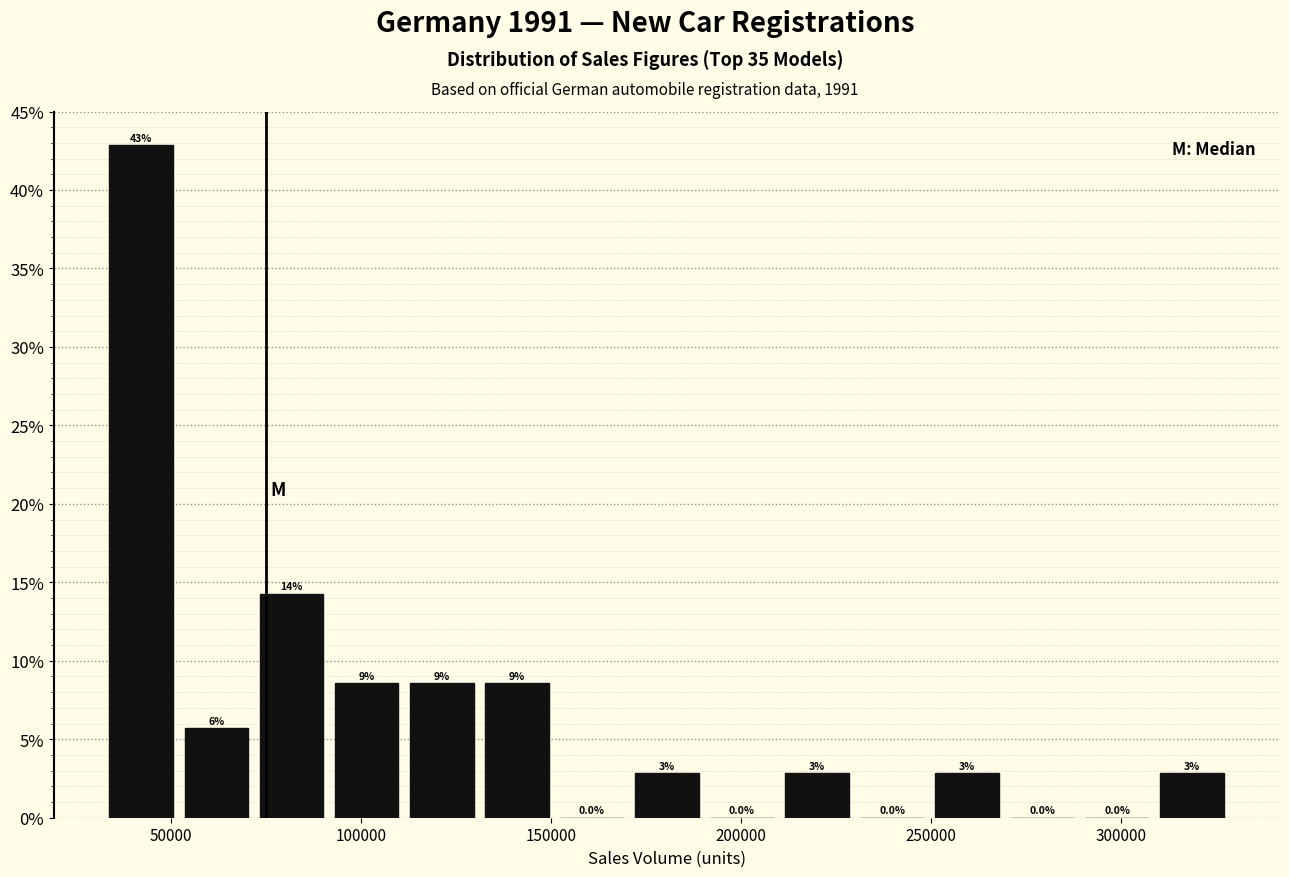

Around what value on the x-axis is the tallest bar? Give the approximate position of its centre, as read against the axis.

40000